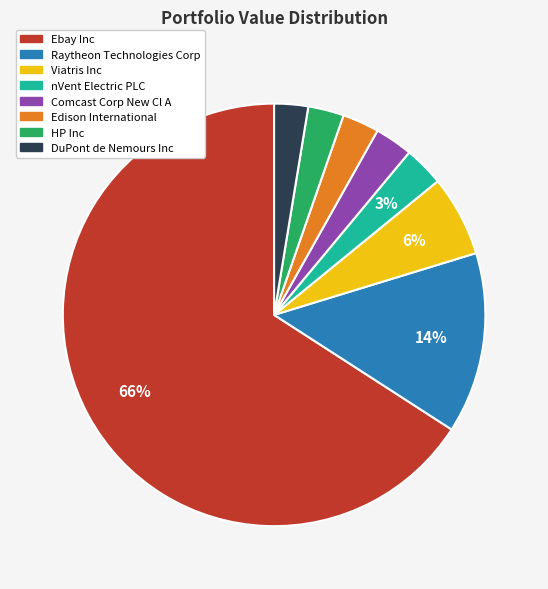

Which slice is the largest?

Ebay Inc